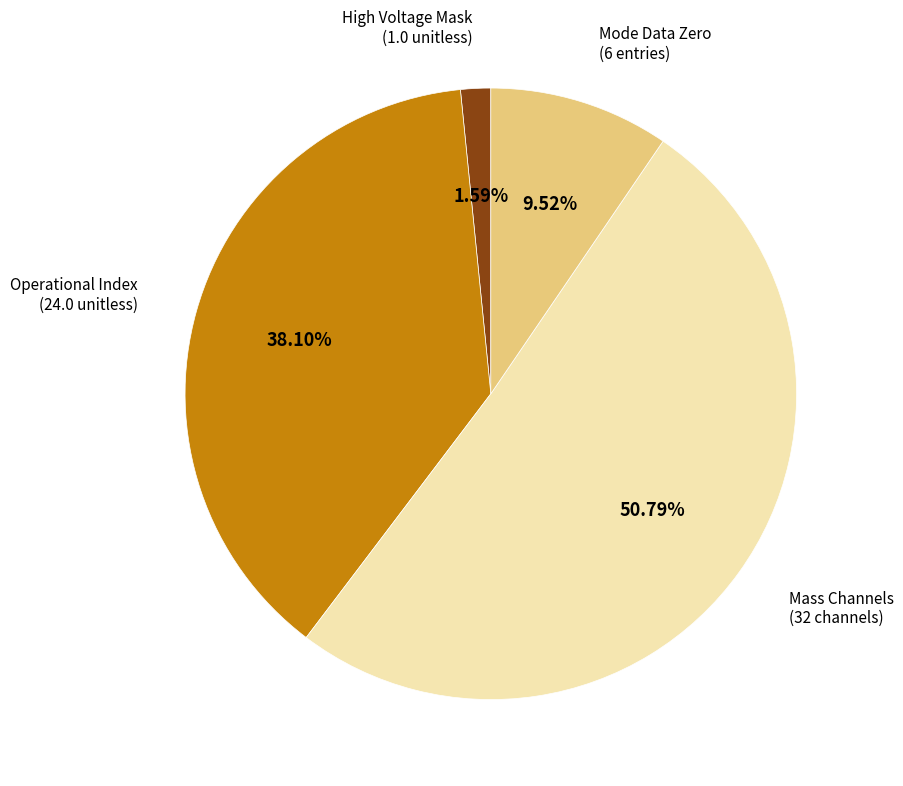

Is there any slice that represents more than half of the pie?

Yes